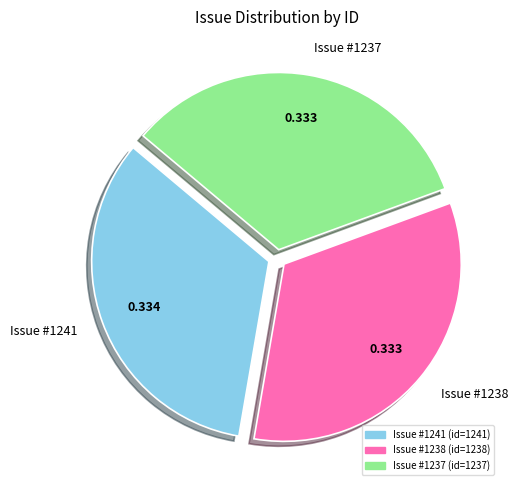

How many segments does this pie chart have?

3